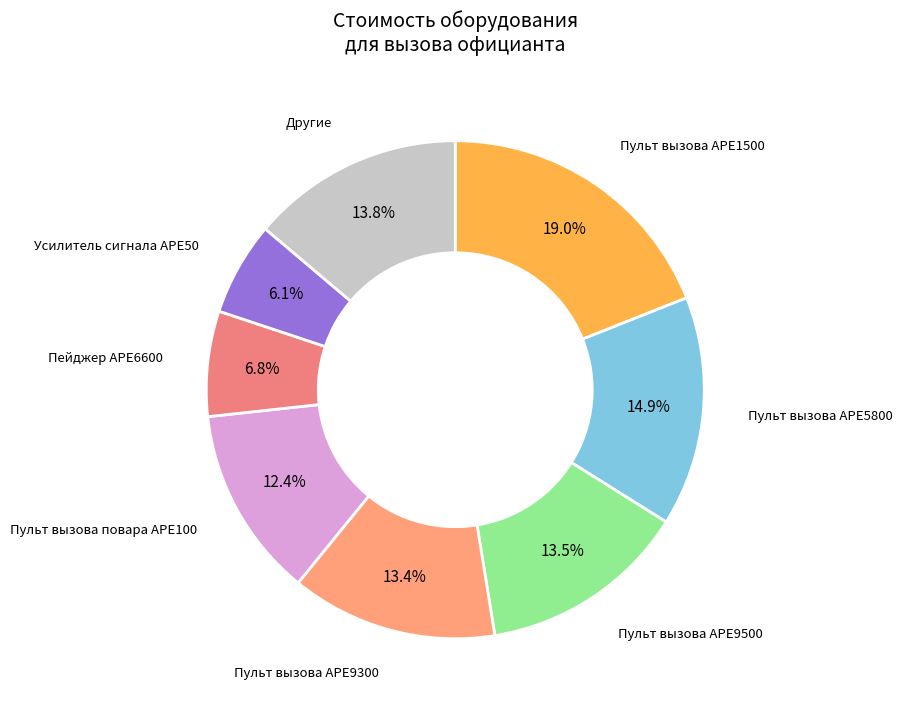

Does Пульт вызова АРЕ9300 represent more than half of the total?

No